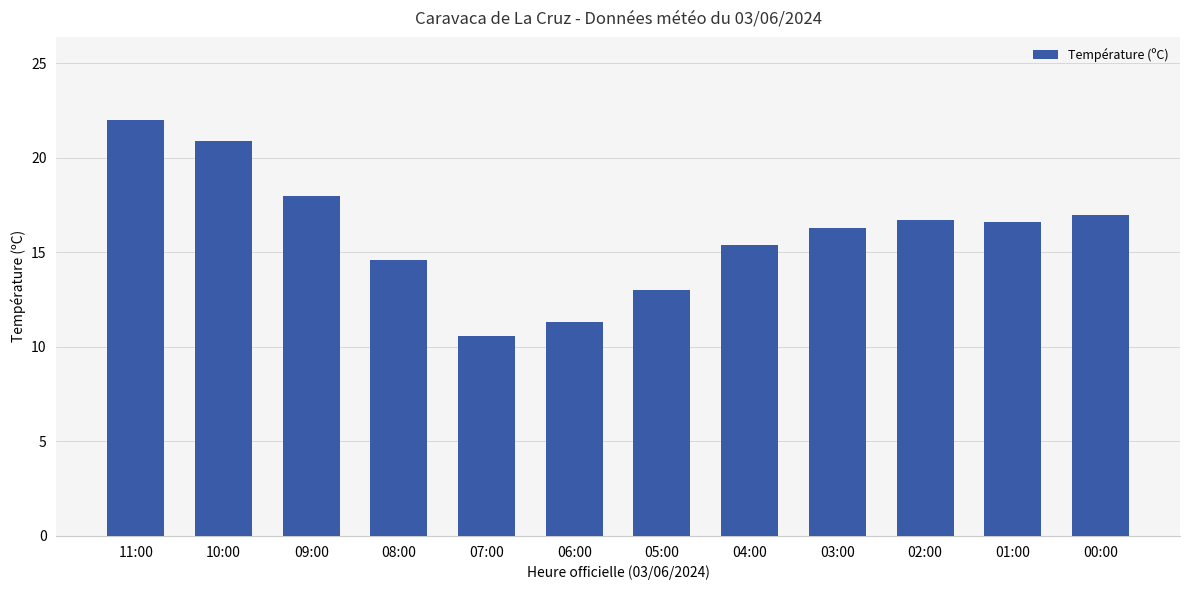

Which label corresponds to the largest value in the chart?

11:00